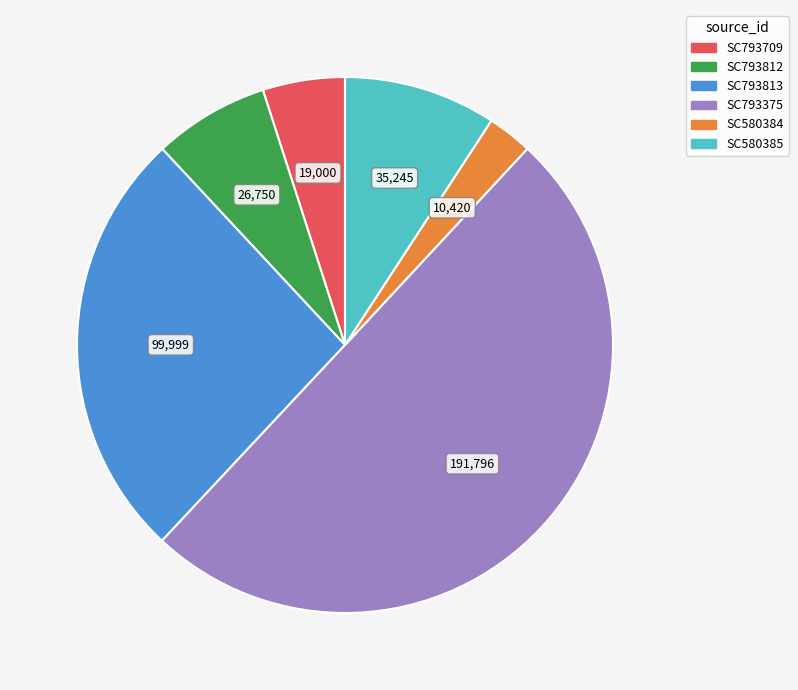

Which category accounts for the majority?

SC793375